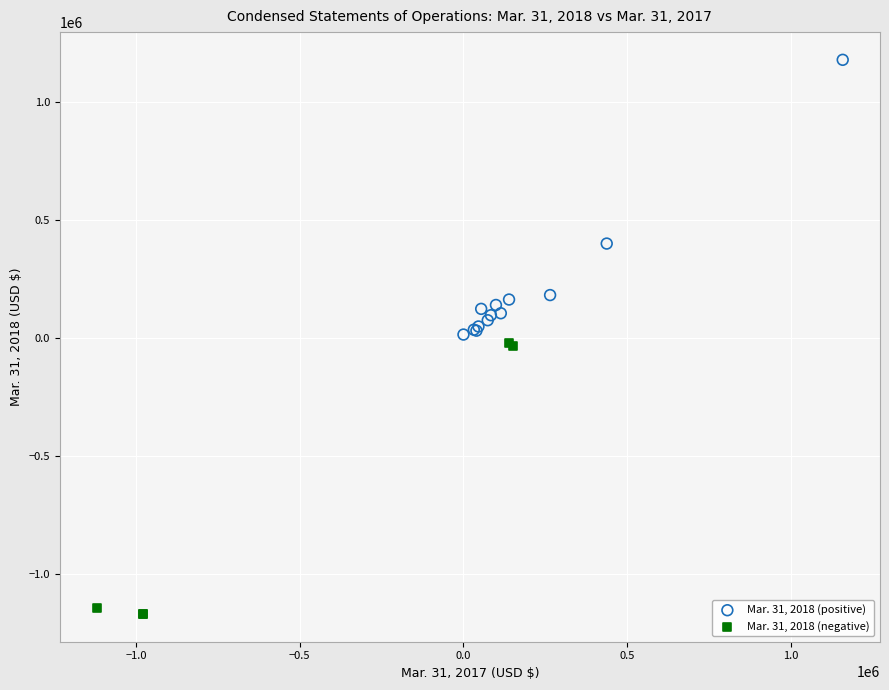

Which series contains the highest Y value?

Mar. 31, 2018 (positive)